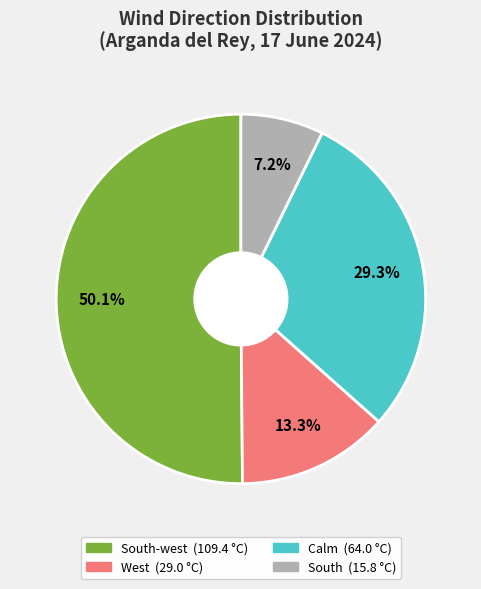

Count the number of slices in the pie.

4